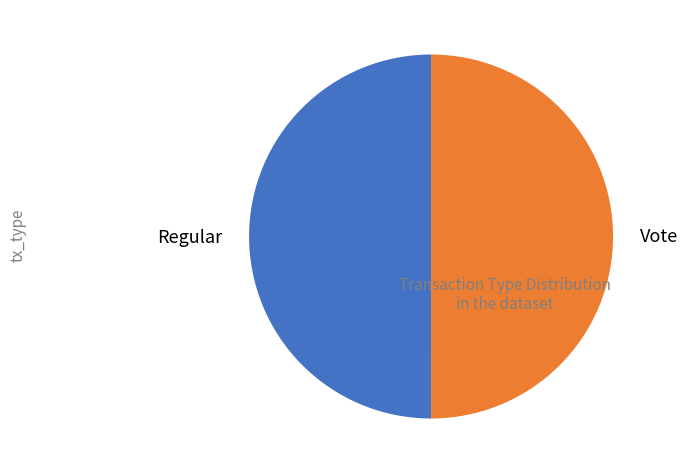

What is the ratio of the value at Vote to the value at Regular?

1.0